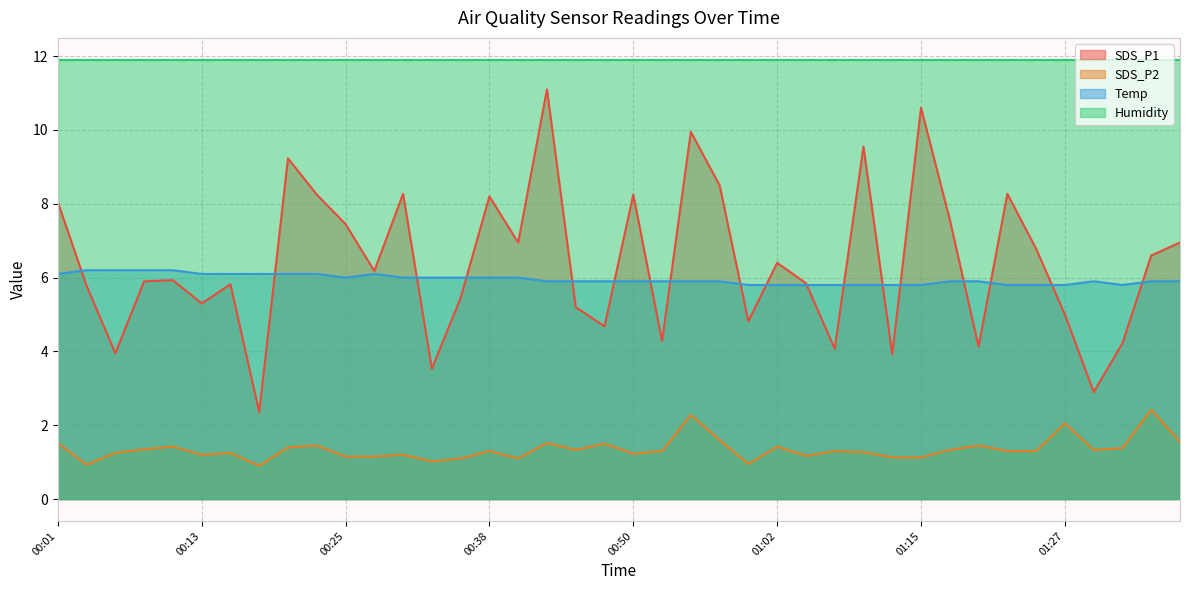

At which label does Temp reach its peak?

00:03